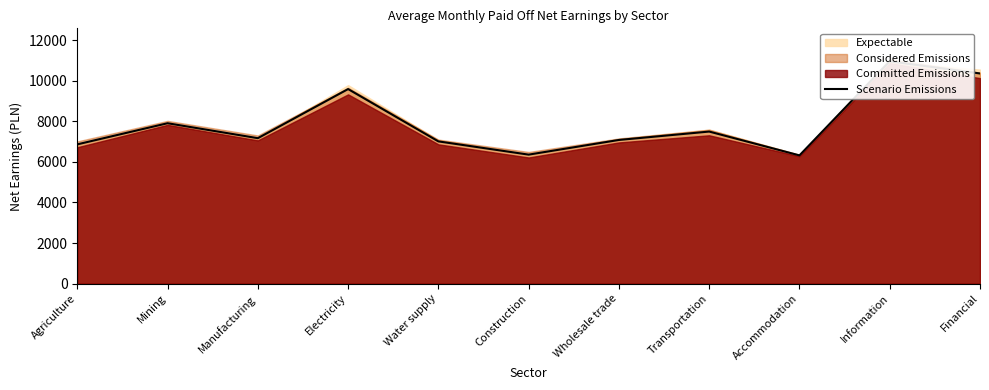

What is the value of the 1st point from the left?

6861